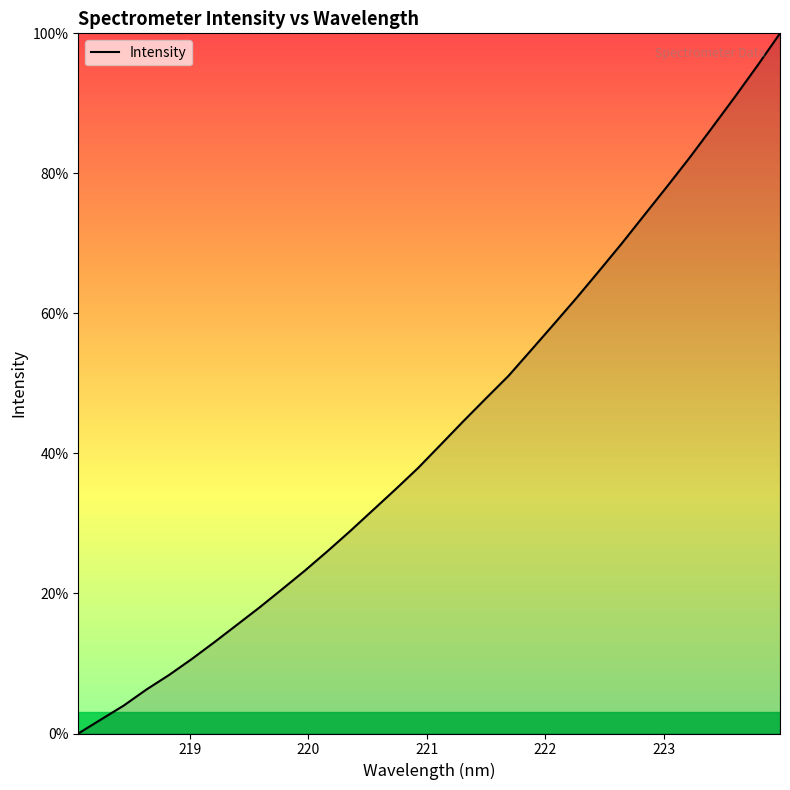

What is the maximum value shown in the chart?

100.0